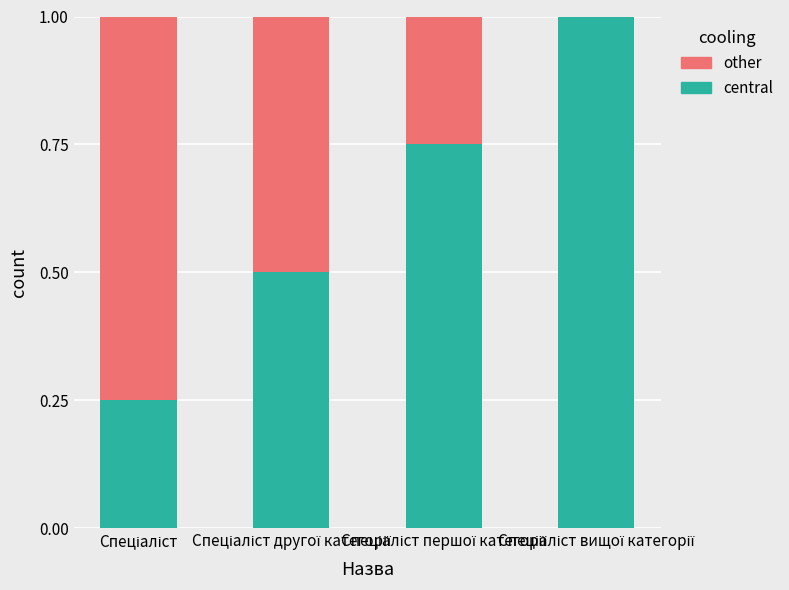

What is the maximum value for central?

1.0